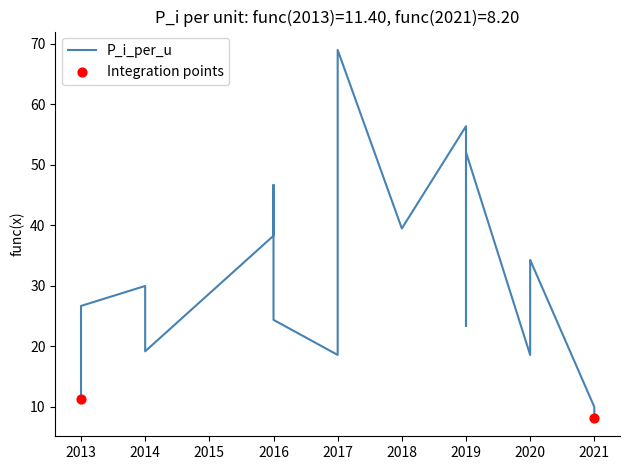

What is the change in value from 2016 to 2014?

-27.5